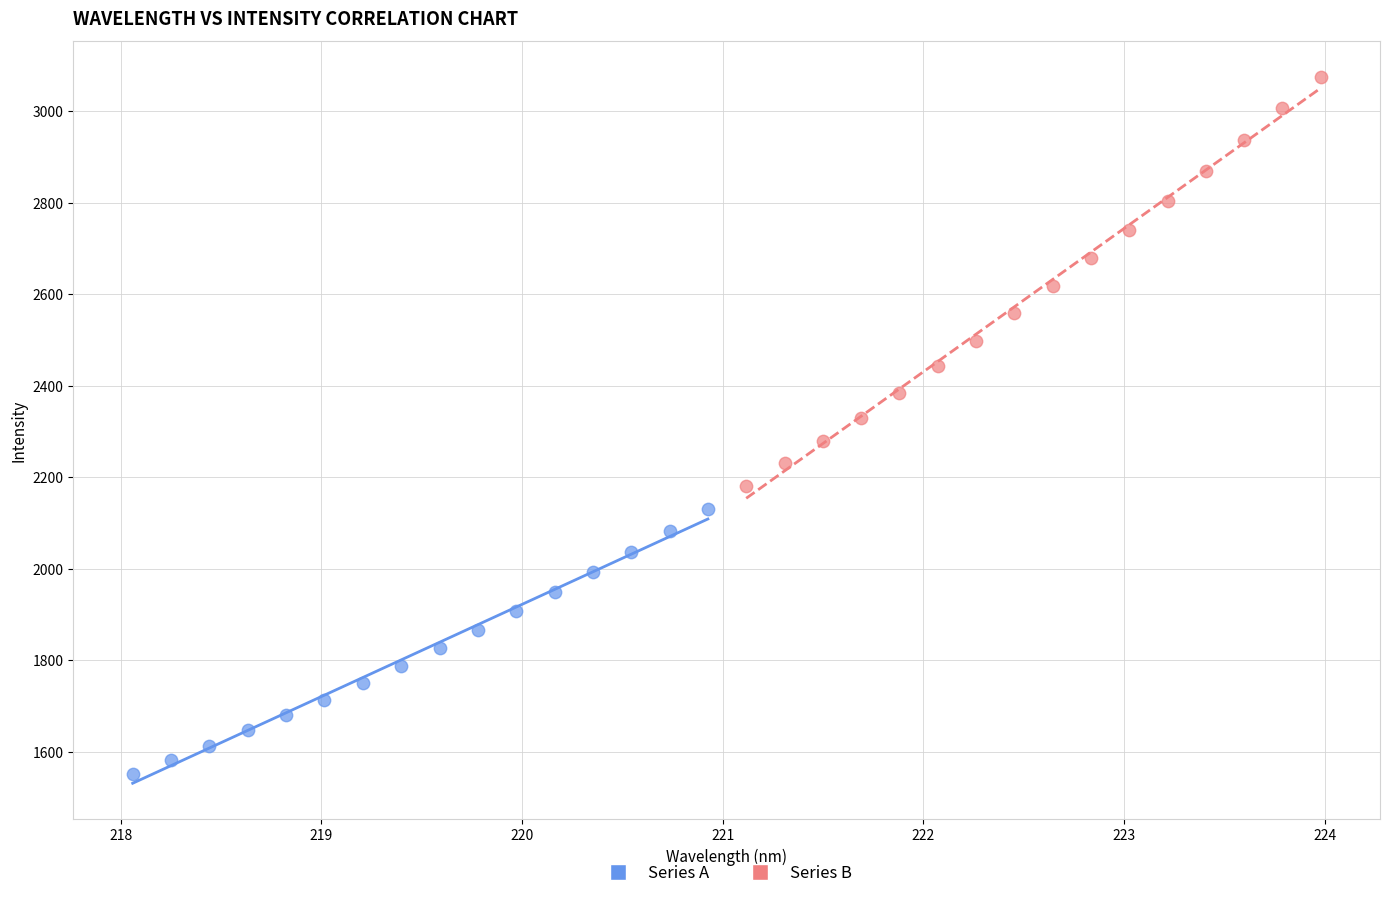

Which series contains the highest Y value?

Series B